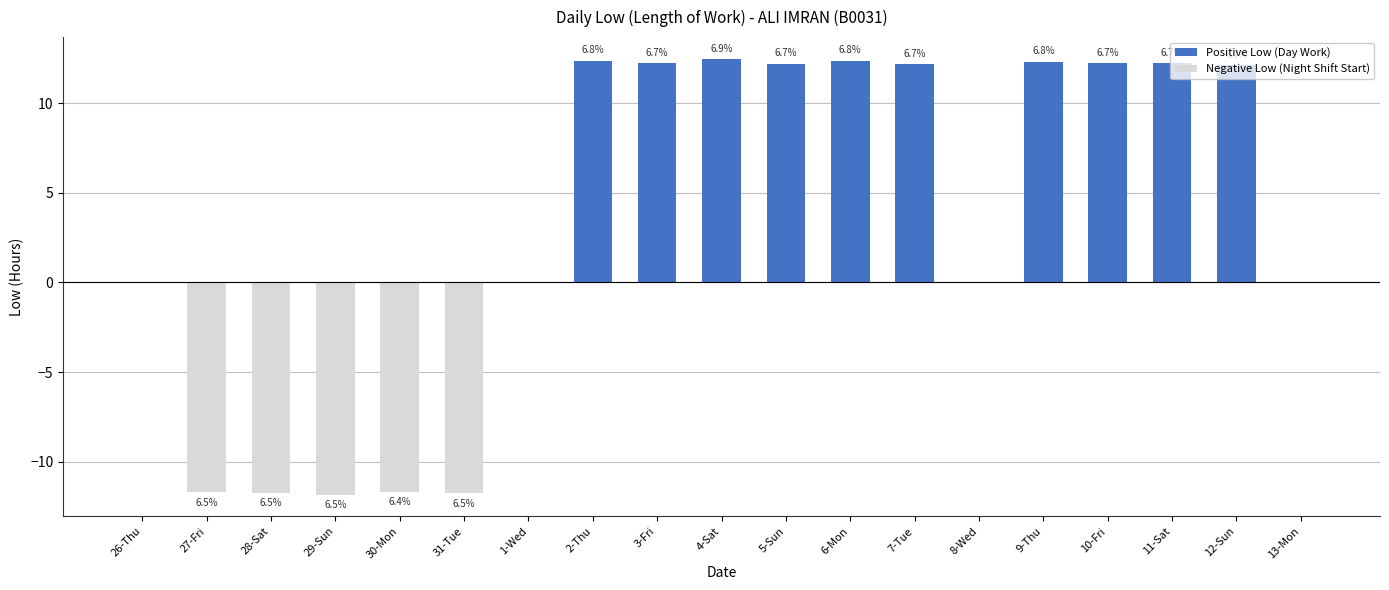

How many data points does each series have?

19